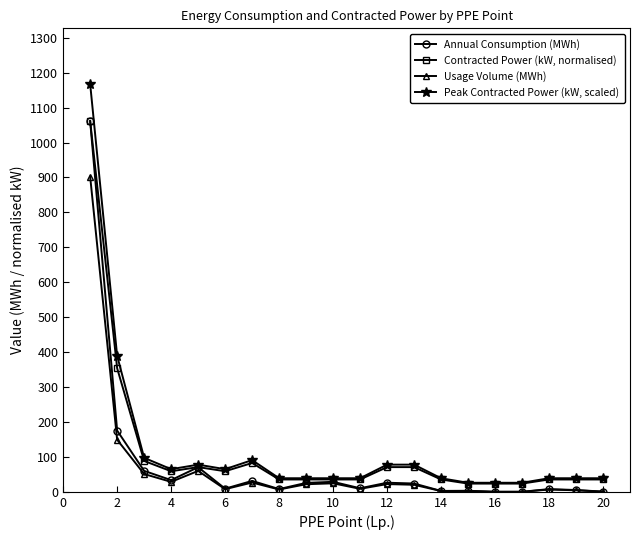

Rank the series by their average value, from lowest to highest.

Usage Volume (MWh), Annual Consumption (MWh), Contracted Power (kW, normalised), Peak Contracted Power (kW, scaled)